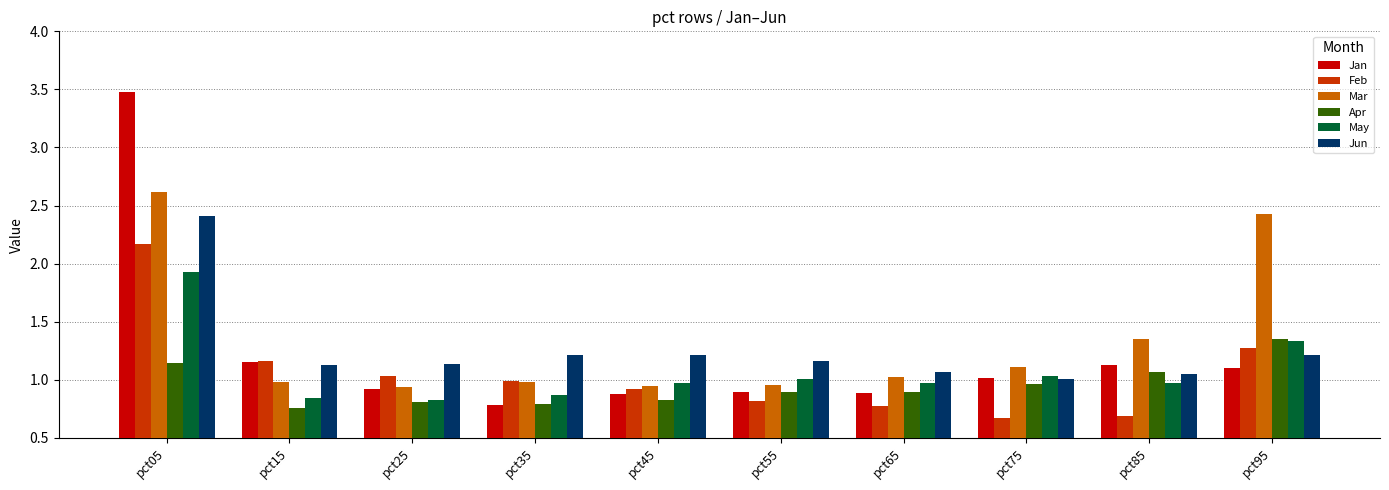

What is the difference between the highest and lowest values at pct35?

0.4